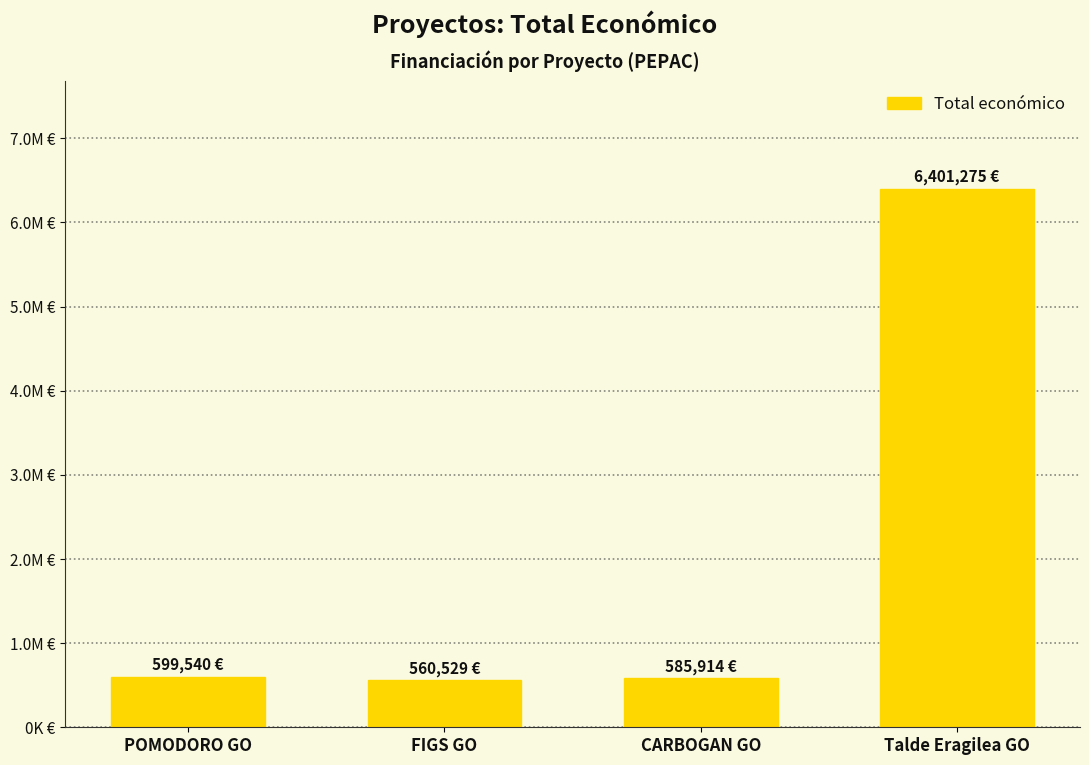

Are the bars horizontal?

No